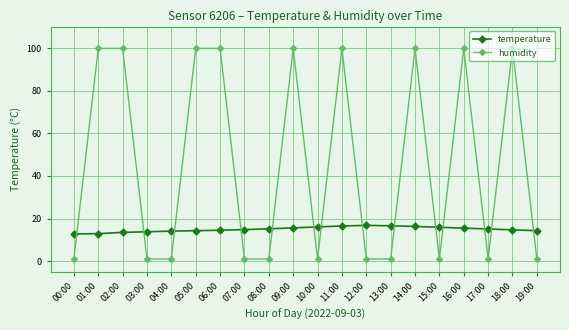

Which series has the largest range (max minus min)?

humidity